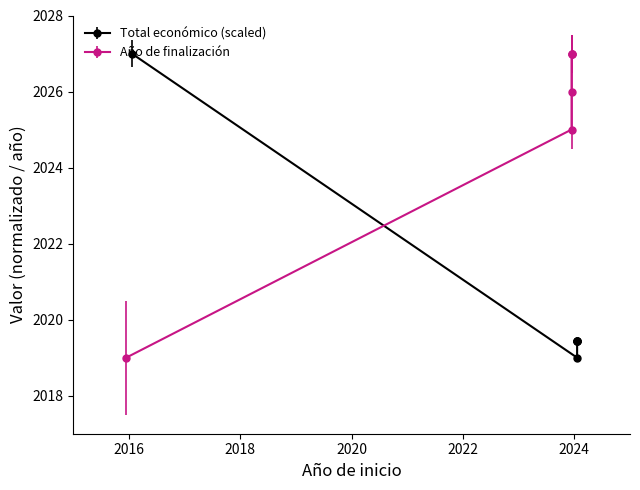

List the series in order of their overall mean, highest first.

Año de finalización, Total económico